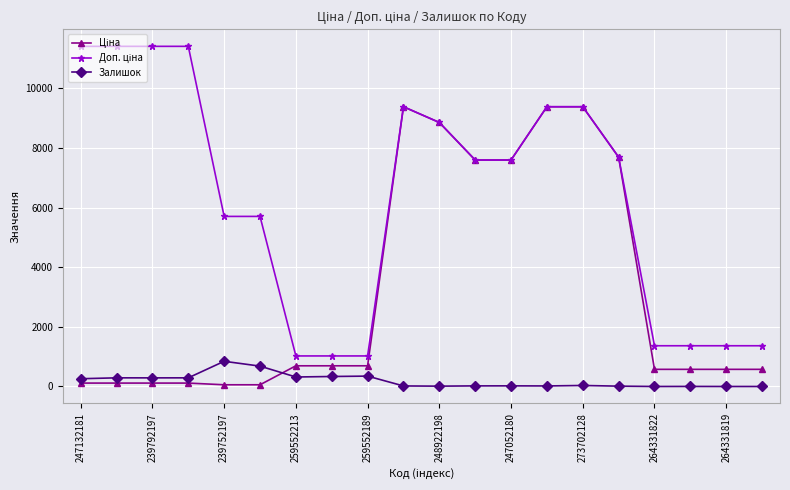

True or false: Залишок has more than 2 interior local peaks.

True